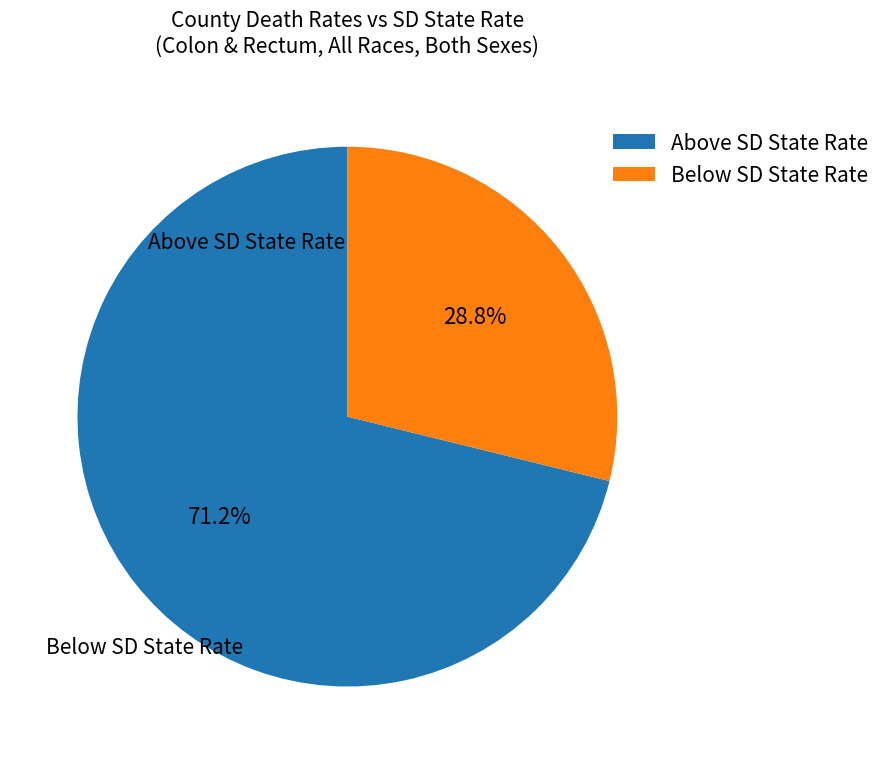

Is there any slice that represents more than half of the pie?

Yes